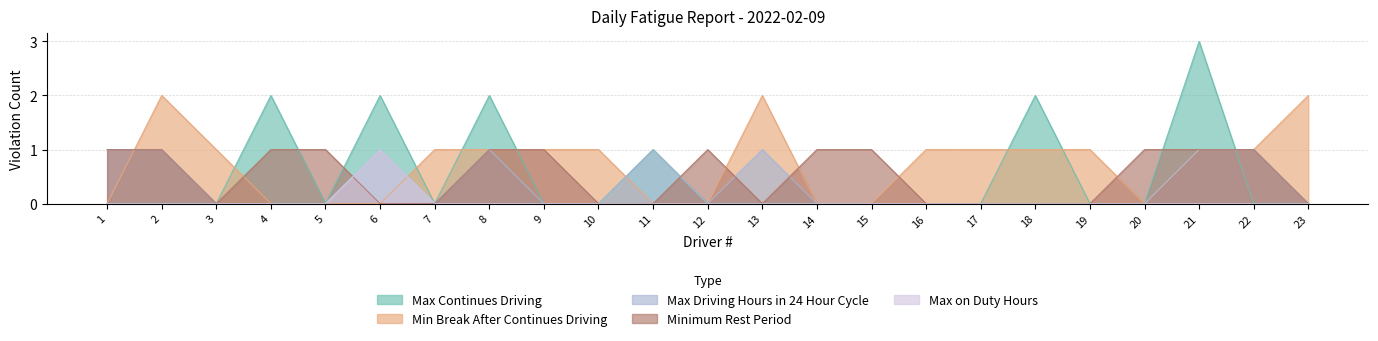

How many interior local valleys does the Minimum Rest Period series have?

2